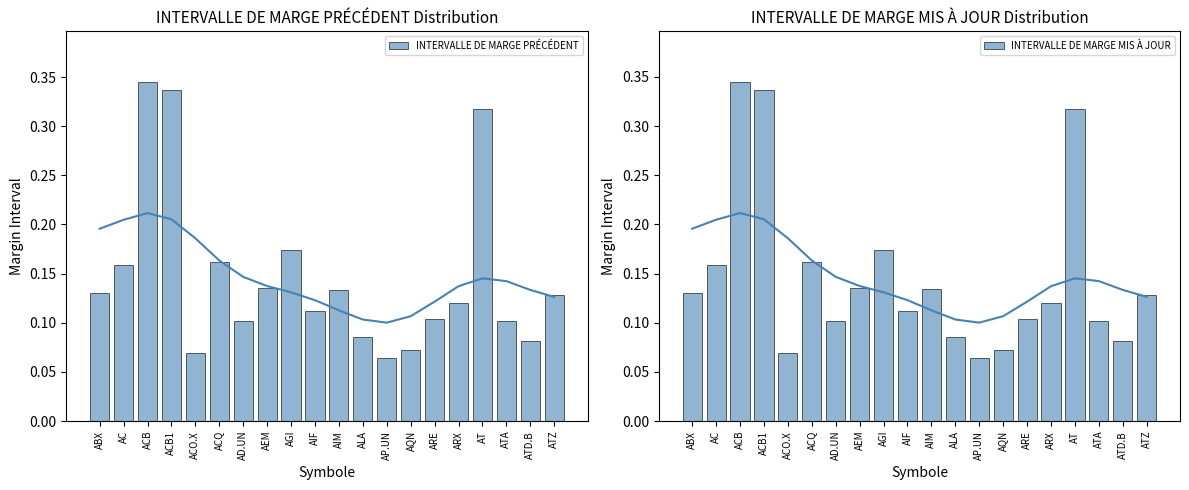

The INTERVALLE DE MARGE MIS À JOUR series shows 0.2 at AC. True or false?

True